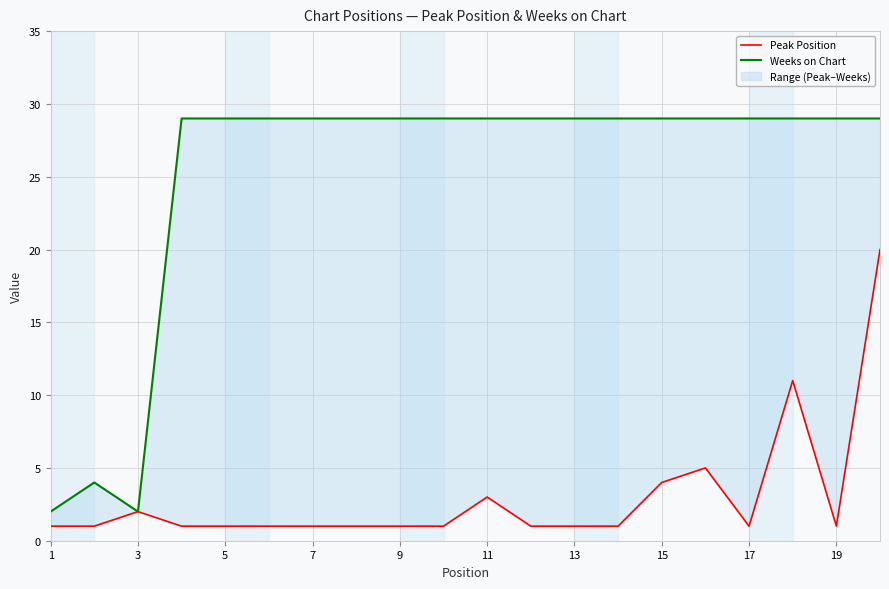

Is this an area chart (filled region under the line)?

No